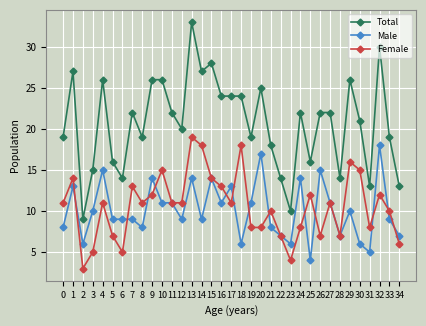

Does the chart have visible grid lines?

Yes